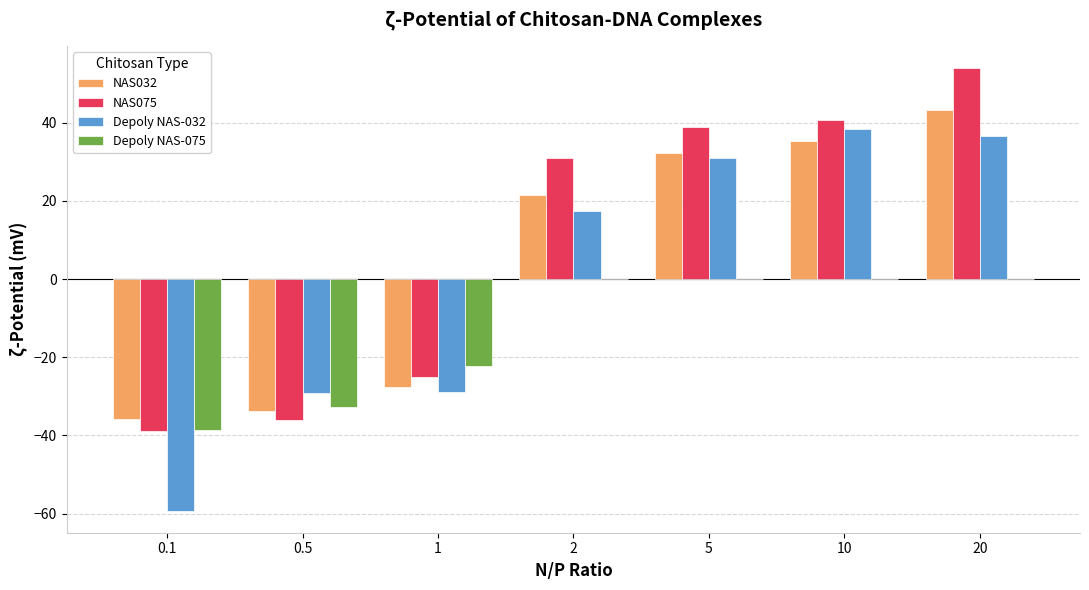

How many values in the NAS032 series exceed 21?

4